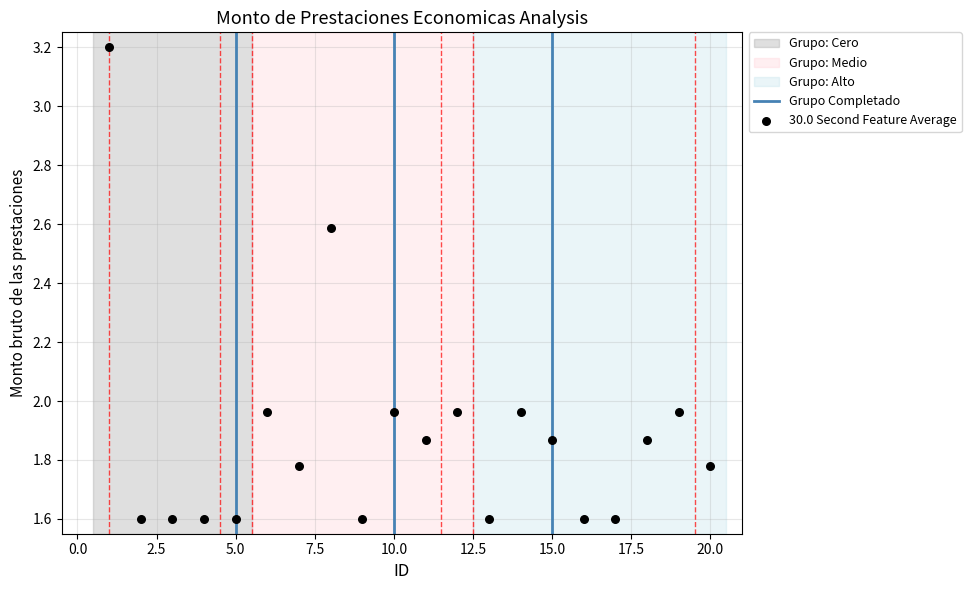

What is the range of Y values (max minus min)?

1.6